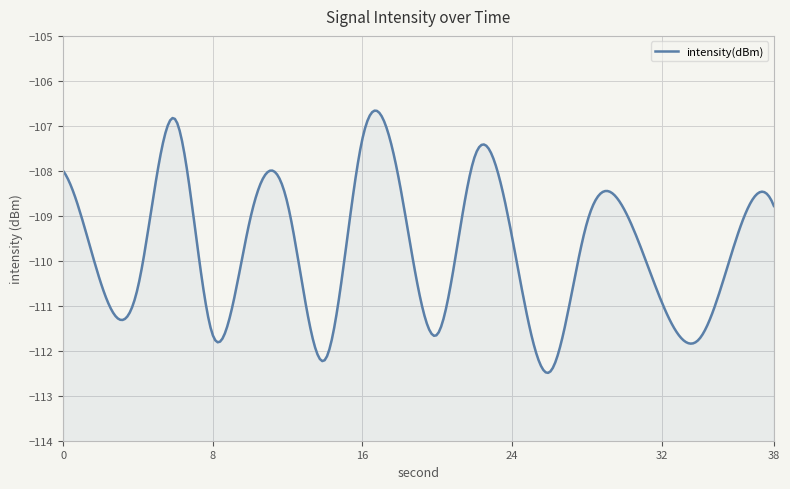

What is the change in value from 14 to 26?

-0.3